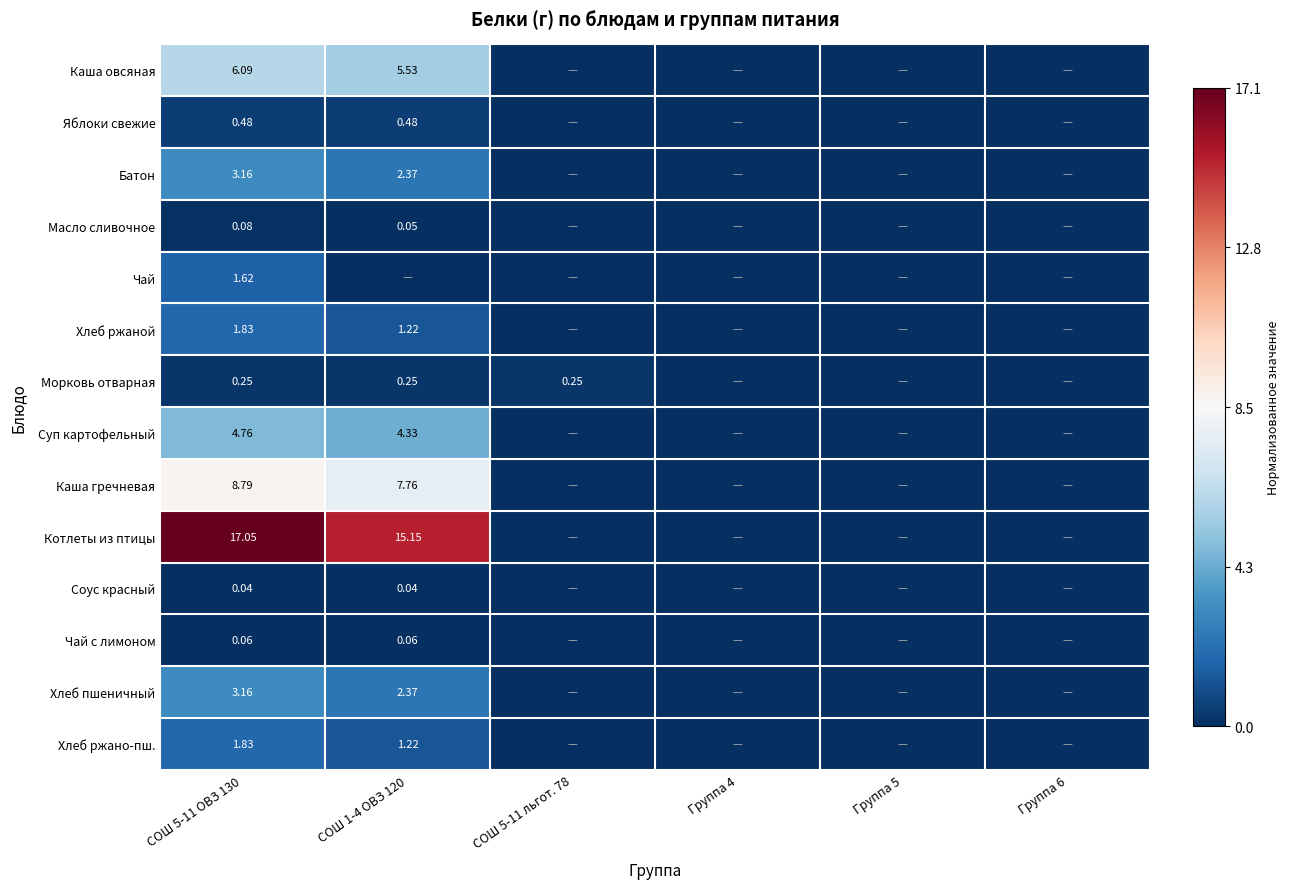

How many categories are shown in the chart?

6